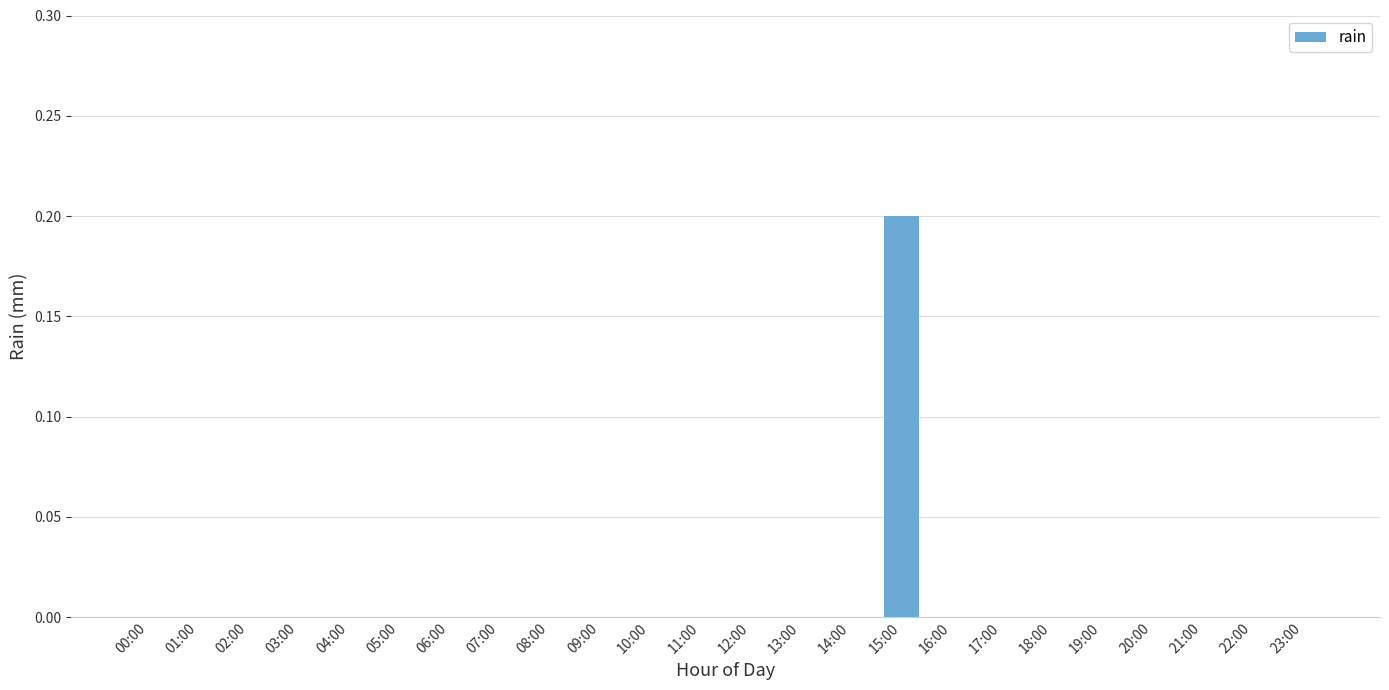

Which label corresponds to the largest value in the chart?

15:00